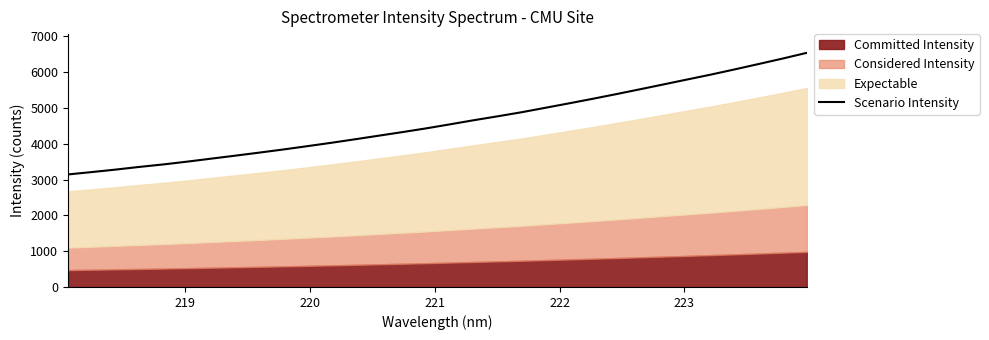

Does the chart display data point markers on the line(s)?

No